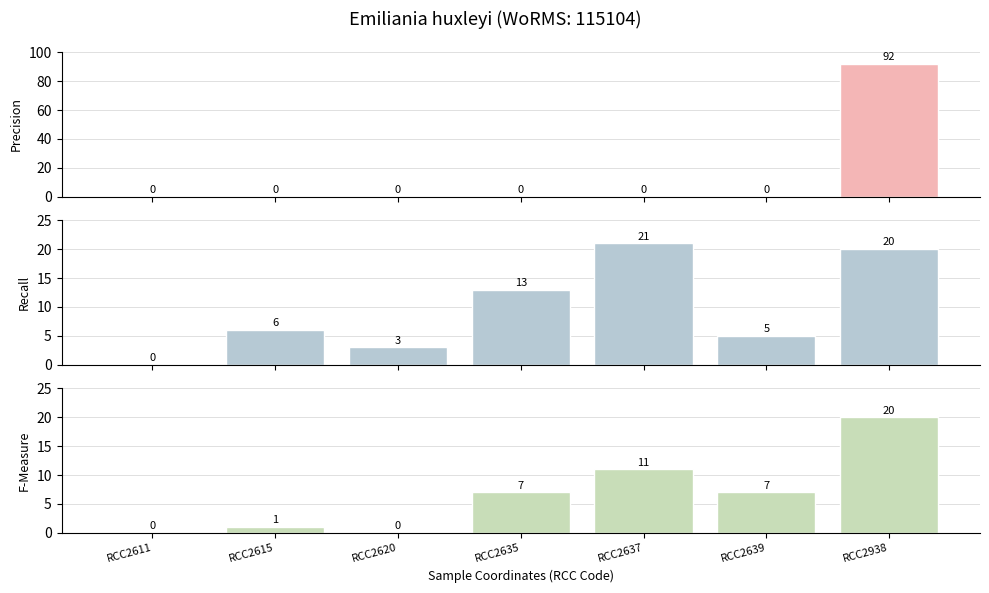

How many values in WoRMS ID (count) are above zero?

6